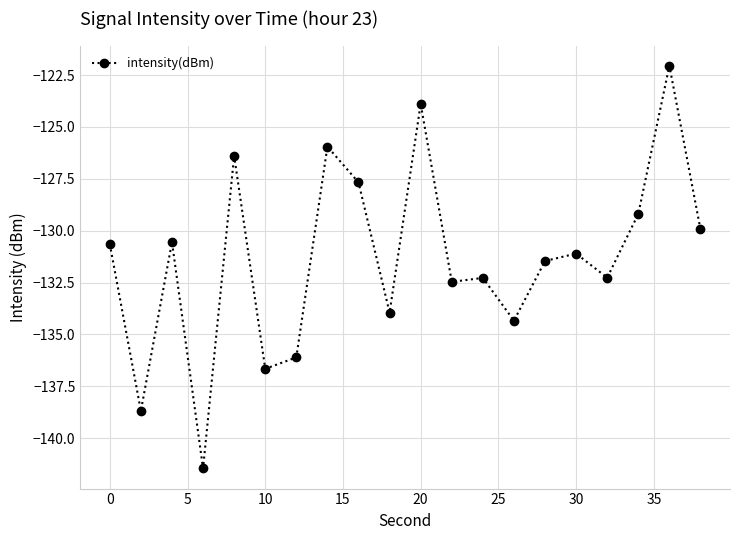

What is the average value?

-131.4